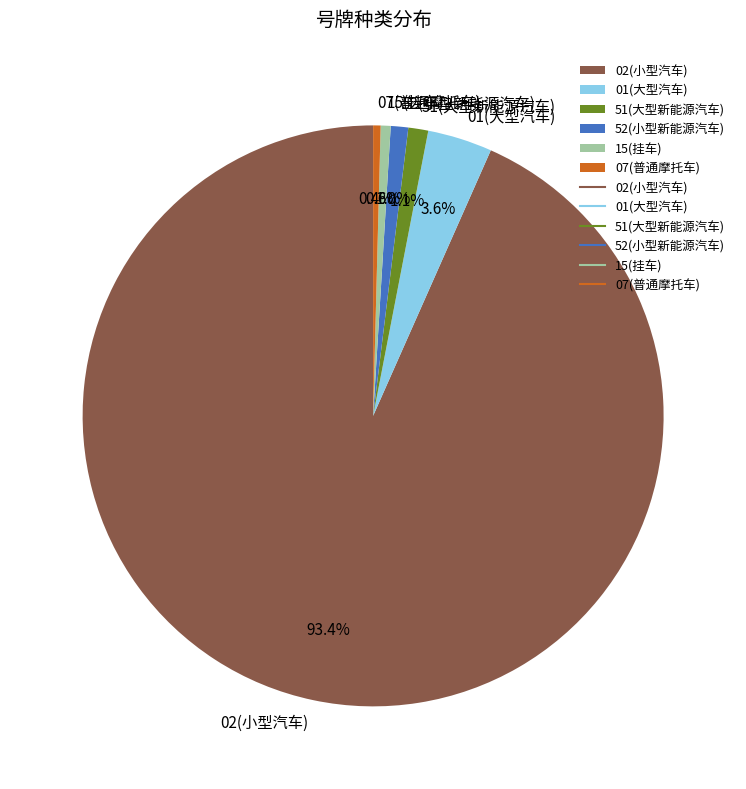

To the nearest percent, what percentage of the pie is 15(挂车)?

1%